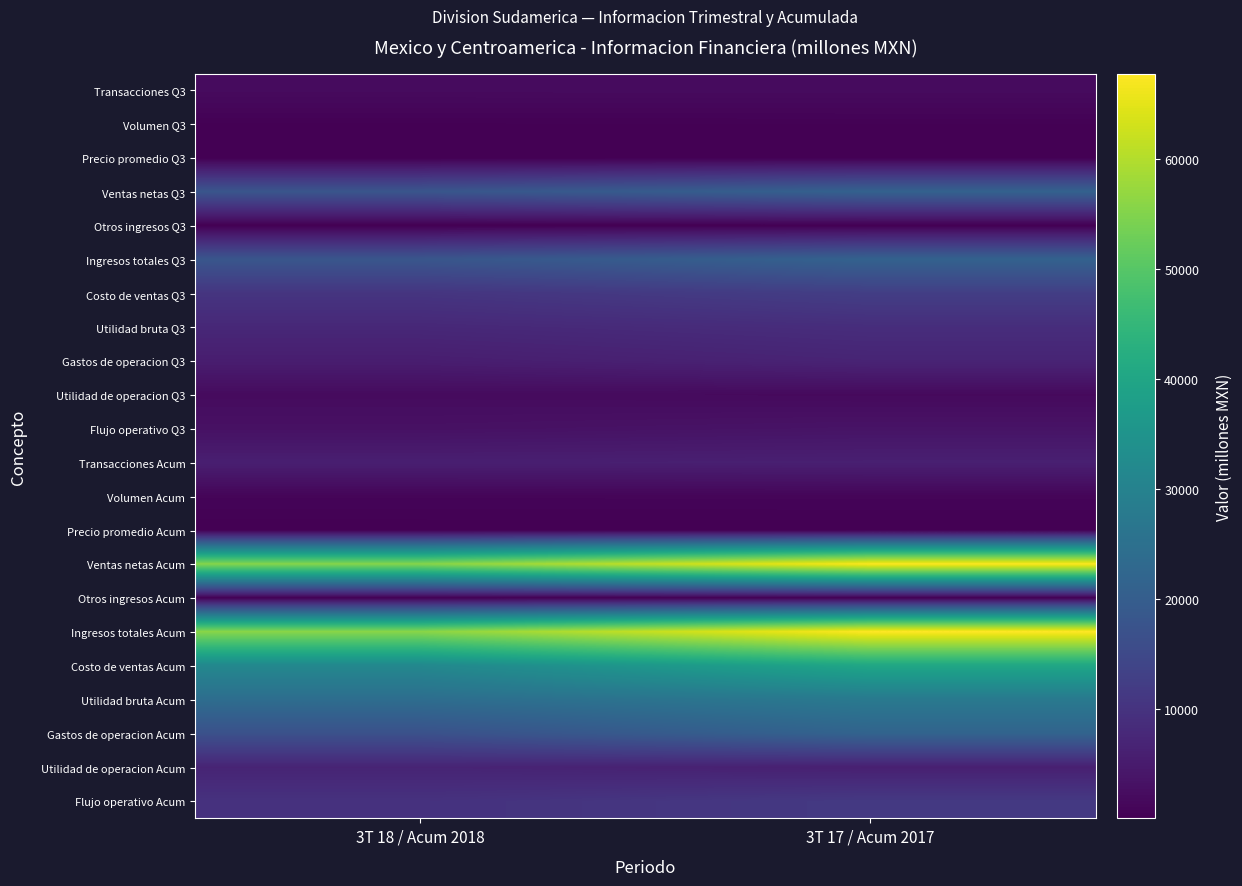

At which category is the sum across all series the highest?

3T 17 / Acum 2017